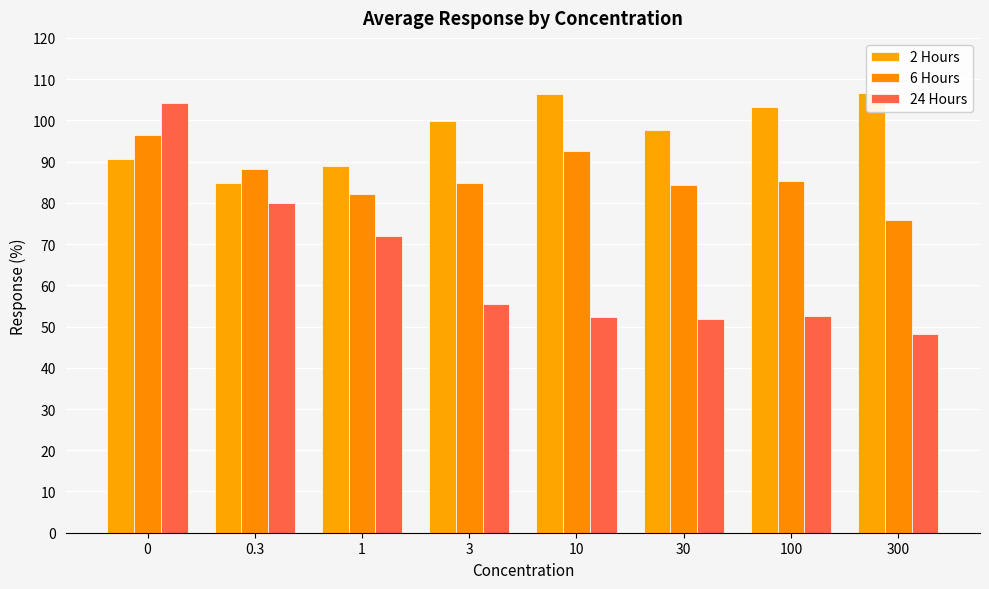

Which series has the largest total across all categories?

2 Hours